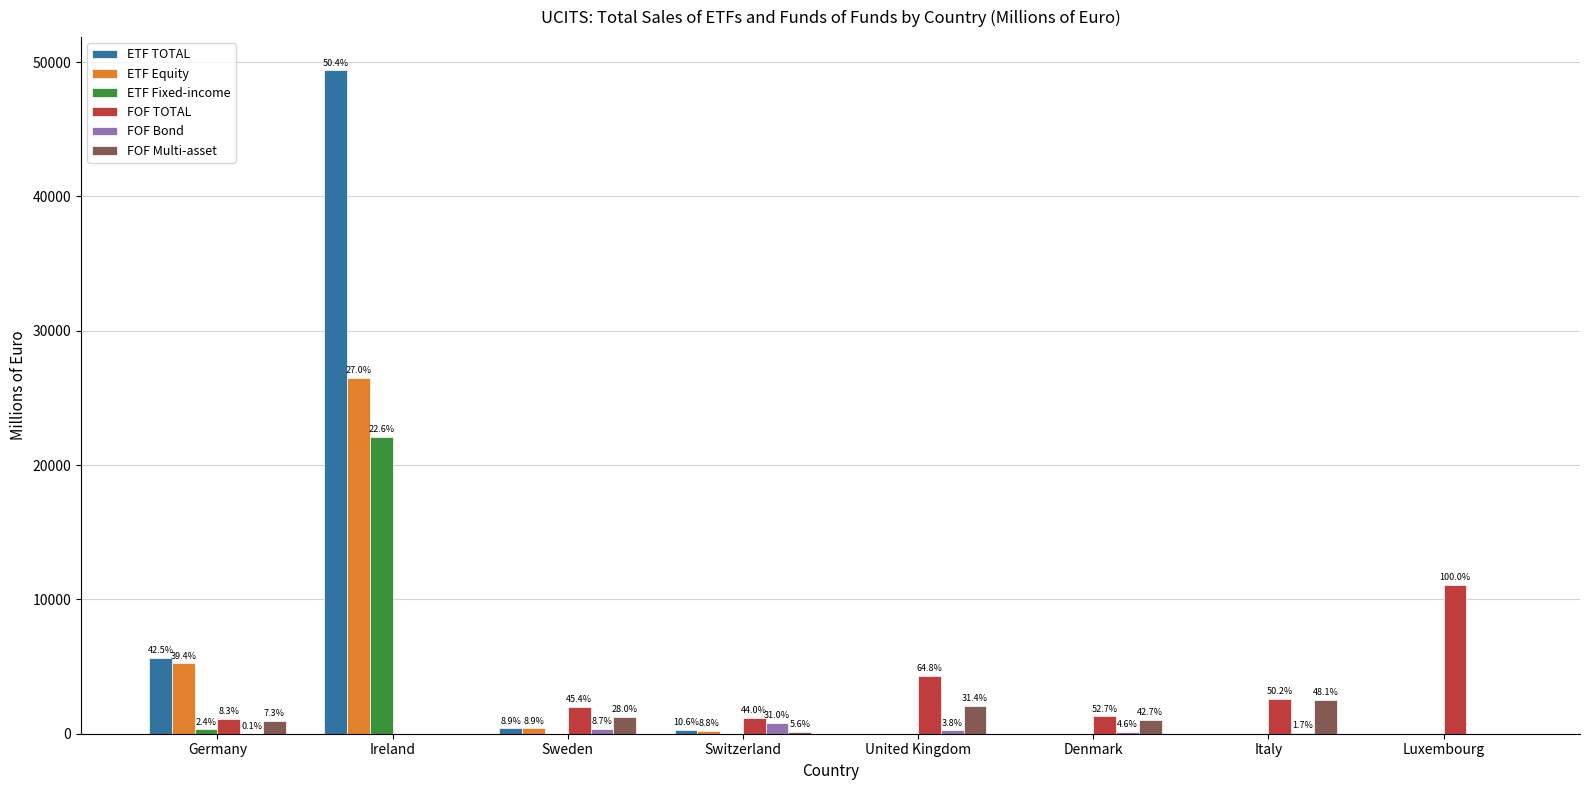

Does the chart contain stacked bars?

No